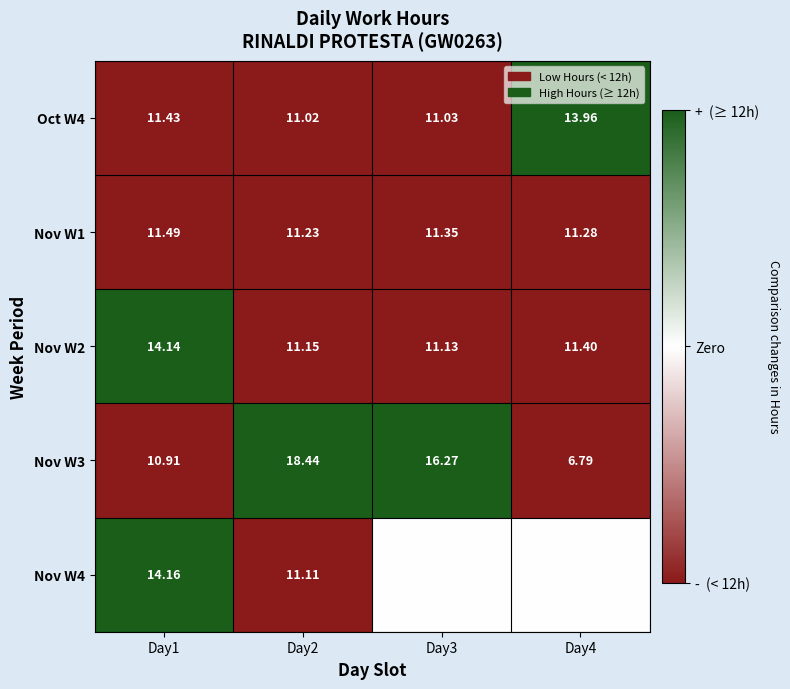

Is the value of Nov W3 at Day2 greater than the value of Nov W2 at Day1?

Yes